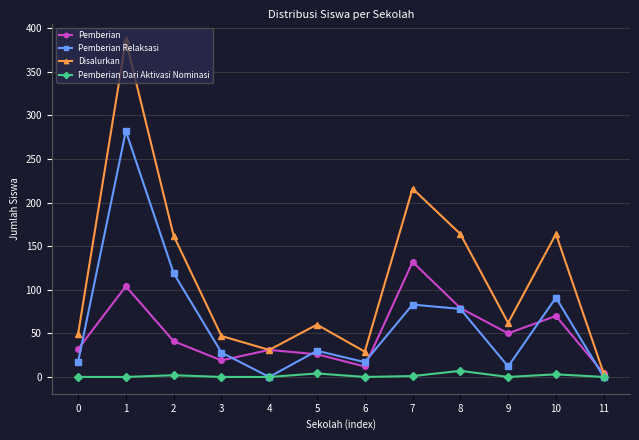

What value does the Pemberian Relaksasi series have at 1, to the nearest 5?

280